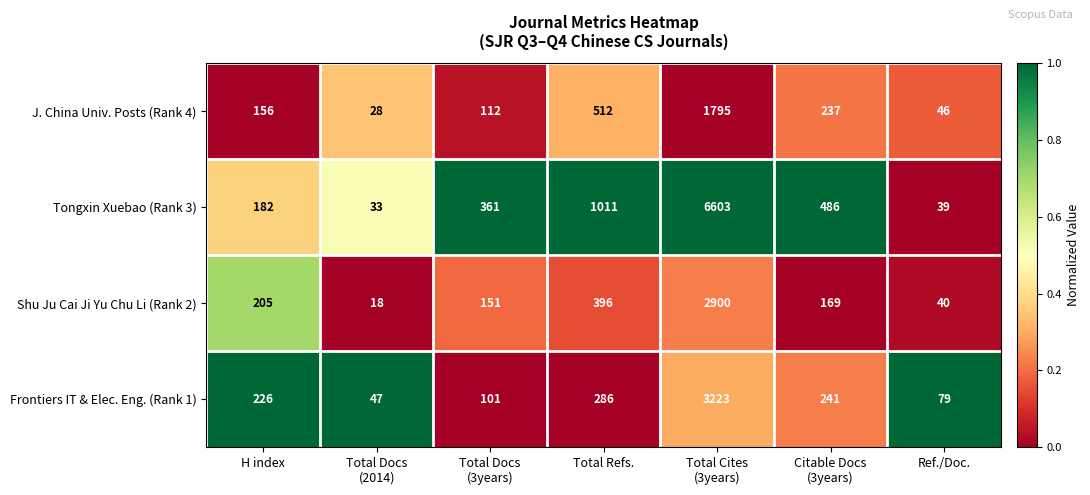

What is the total value across all series at H index?

769